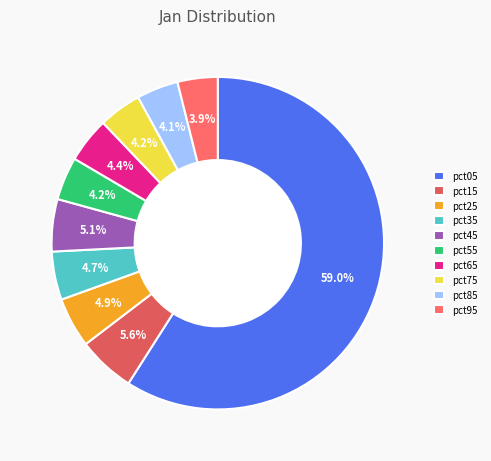

Is it true that pct45 is 5% of the pie?

True